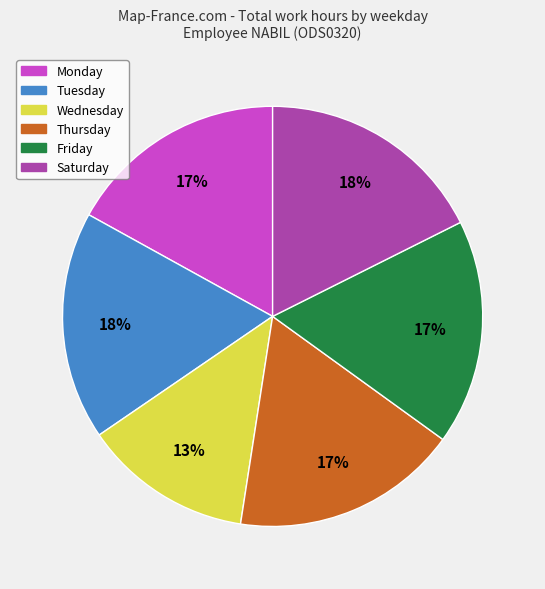

To the nearest percent, what is the average slice percentage?

17%